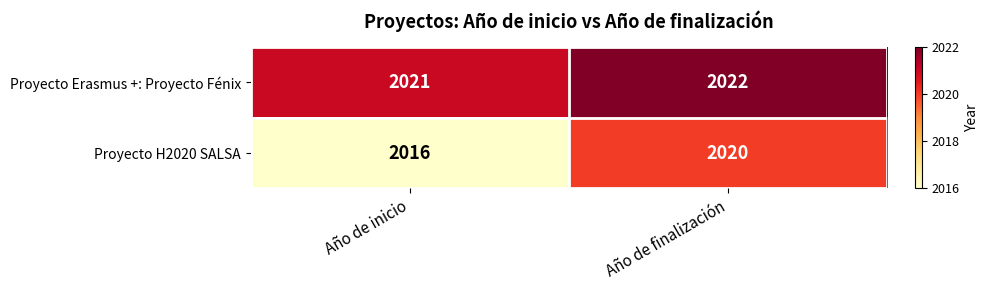

What value does the Proyecto H2020 SALSA series have at Año de finalización?

2020